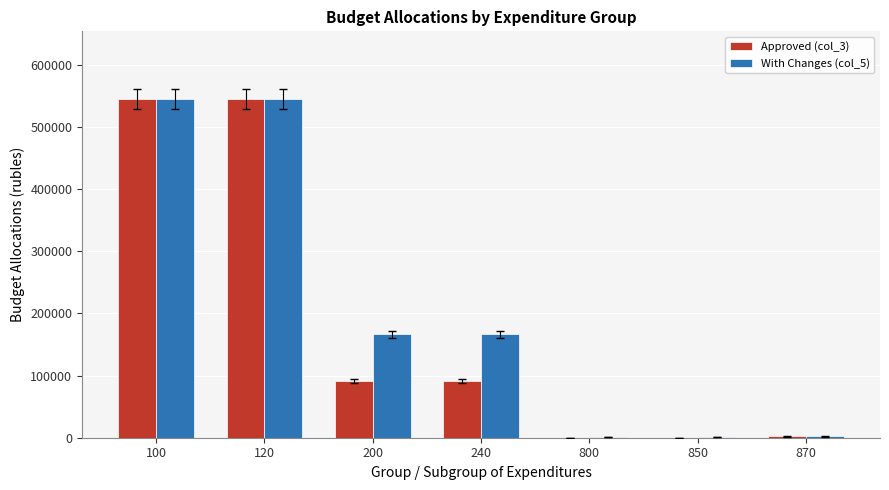

What is the maximum value shown in the chart?

544750.0